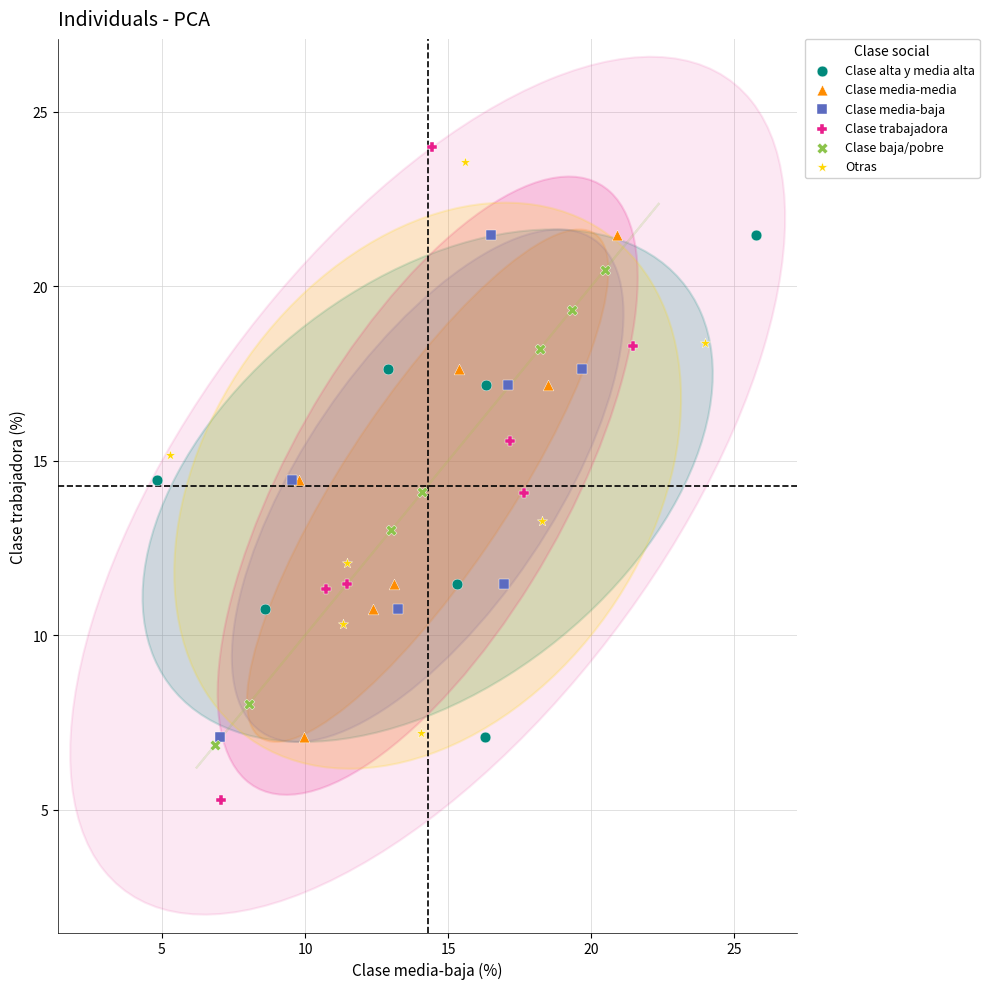

Which series reaches the minimum Y coordinate?

Clase trabajadora